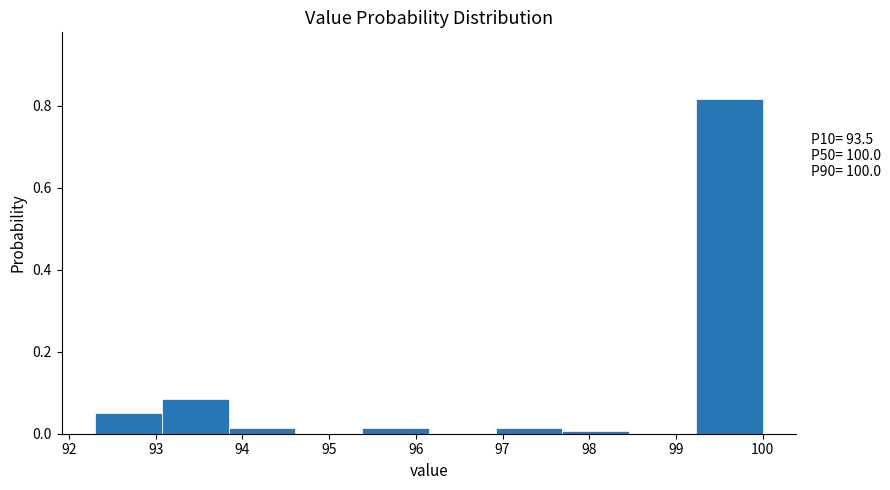

Which range on the x-axis has the tallest bar?

99.23 to 100.00